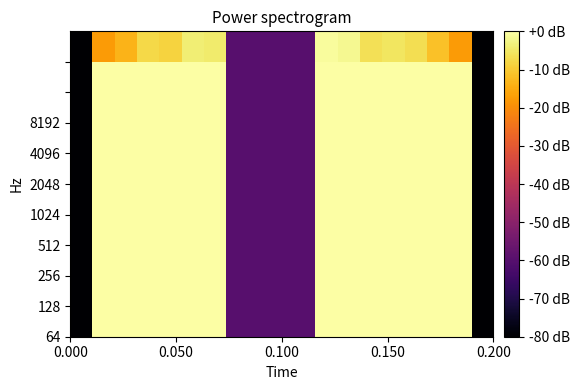

Count the number of data series in this chart.

10